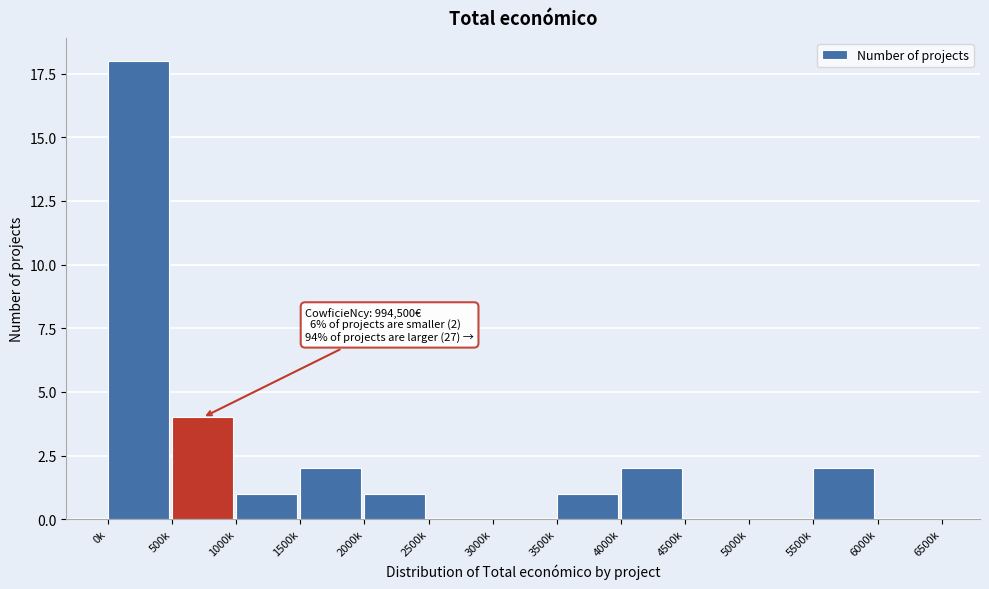

Reading right to left, transcribe all the data shown in this chart.

6000k=0	5500k=2	5000k=0	4500k=0	4000k=2	3500k=1	3000k=0	2500k=0	2000k=1	1500k=2	1000k=1	500k=4	0k=18